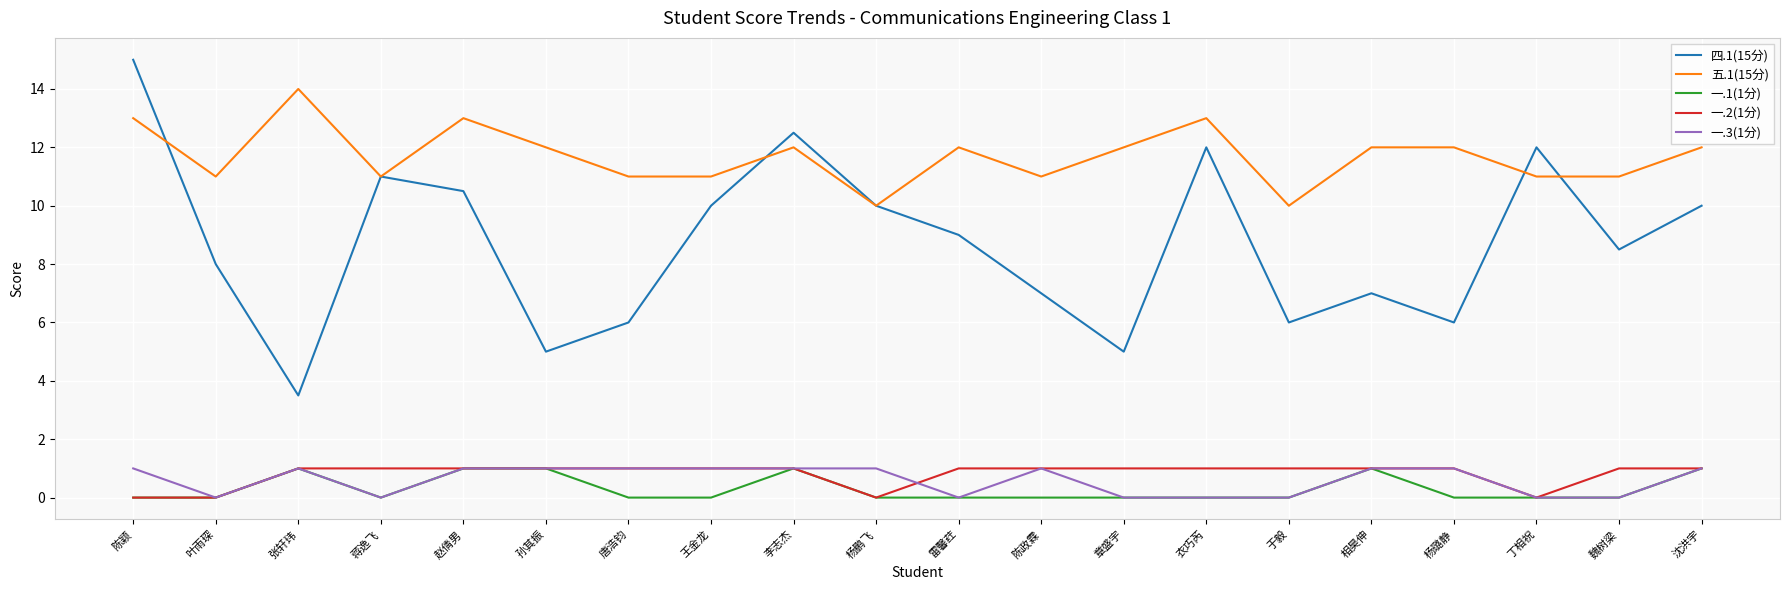

What are all the series names shown in the legend?

四.1(15分), 五.1(15分), 一.1(1分), 一.2(1分), 一.3(1分)